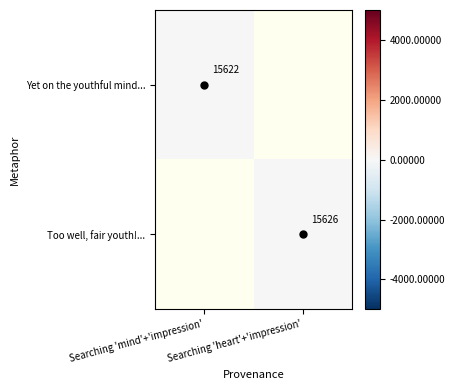

What is the minimum value shown in the chart?

-2.0